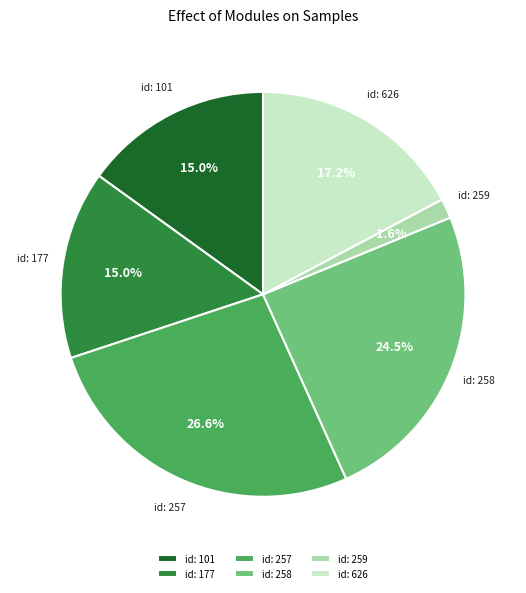

Does any single category account for the majority?

No